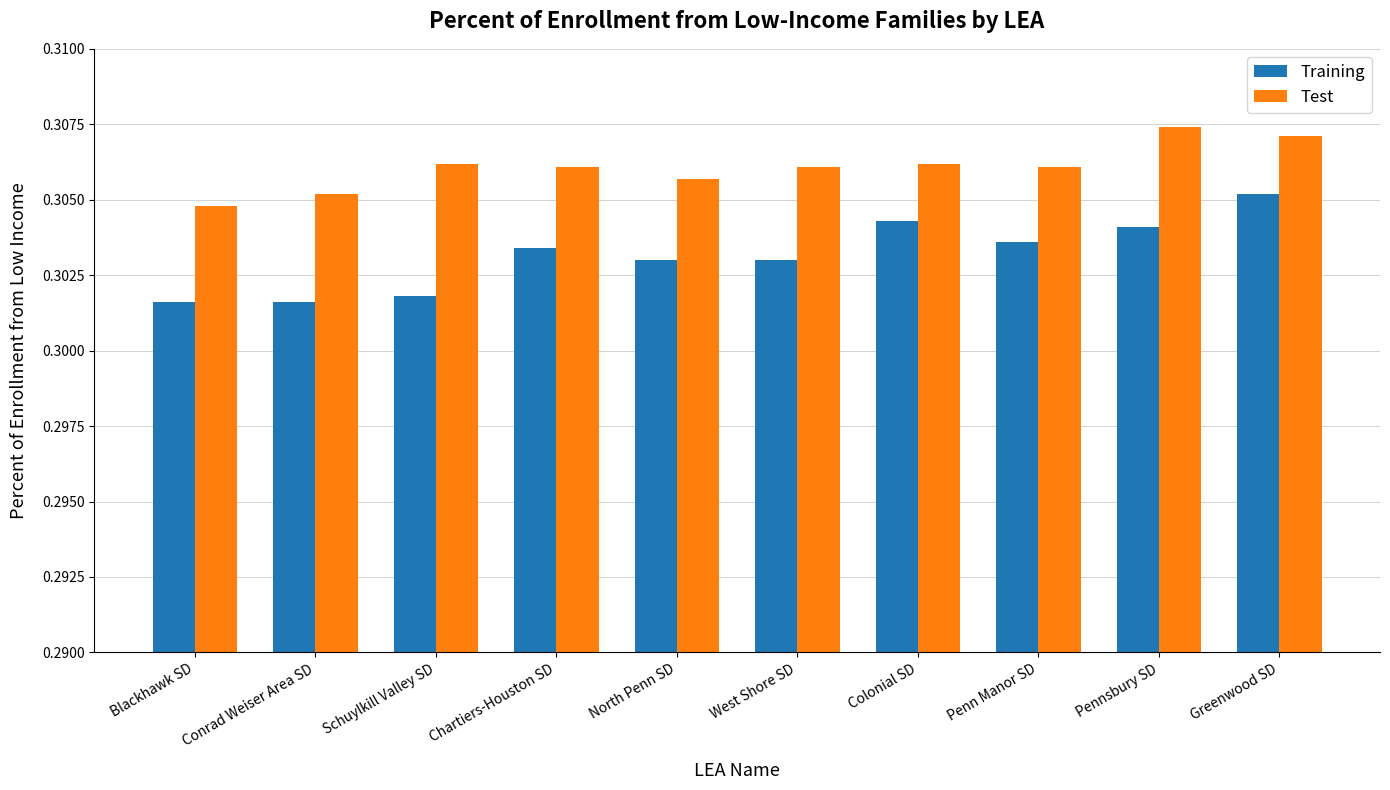

The Test series shows 0.5 at Colonial SD. True or false?

False